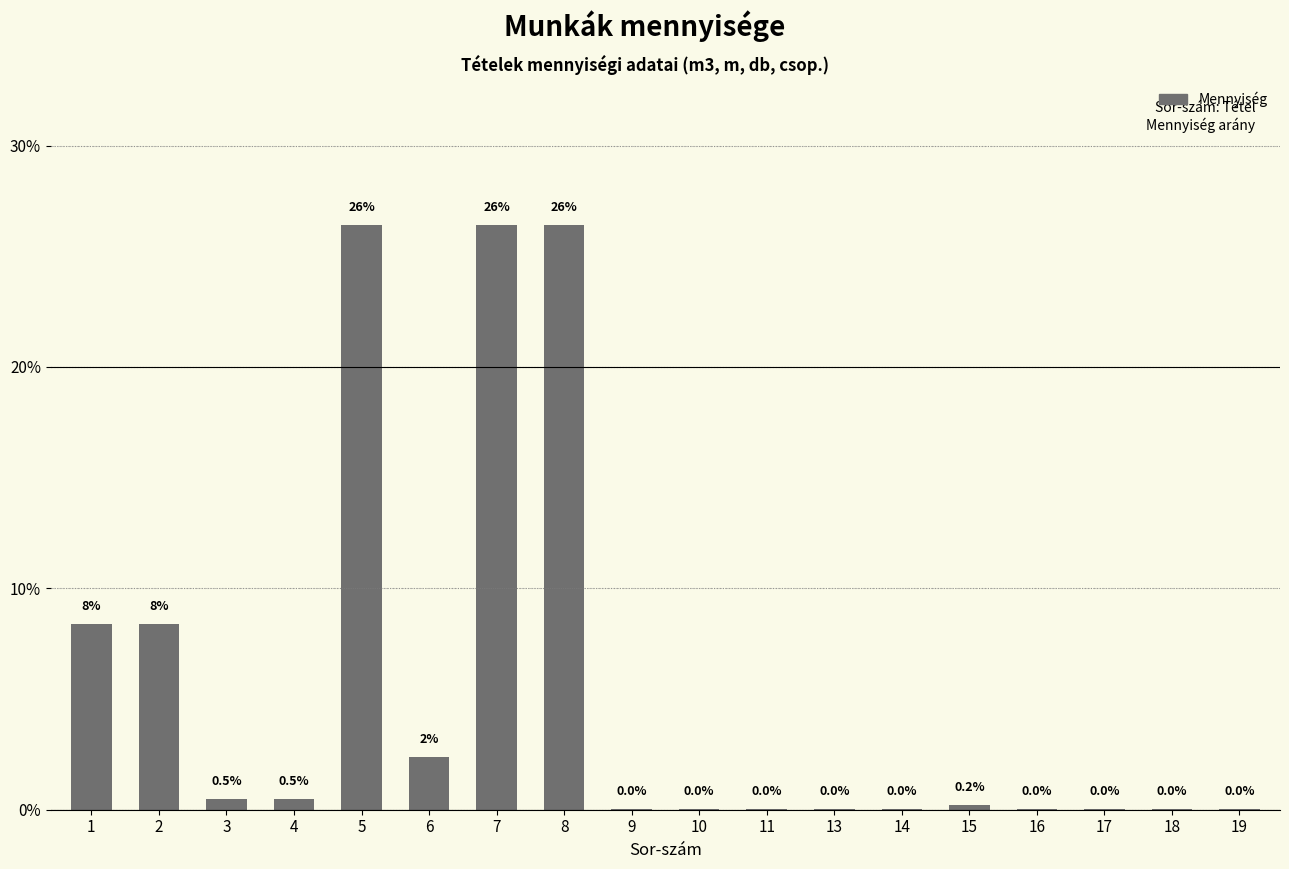

Is it true that the value at 10 is 0.0?

True